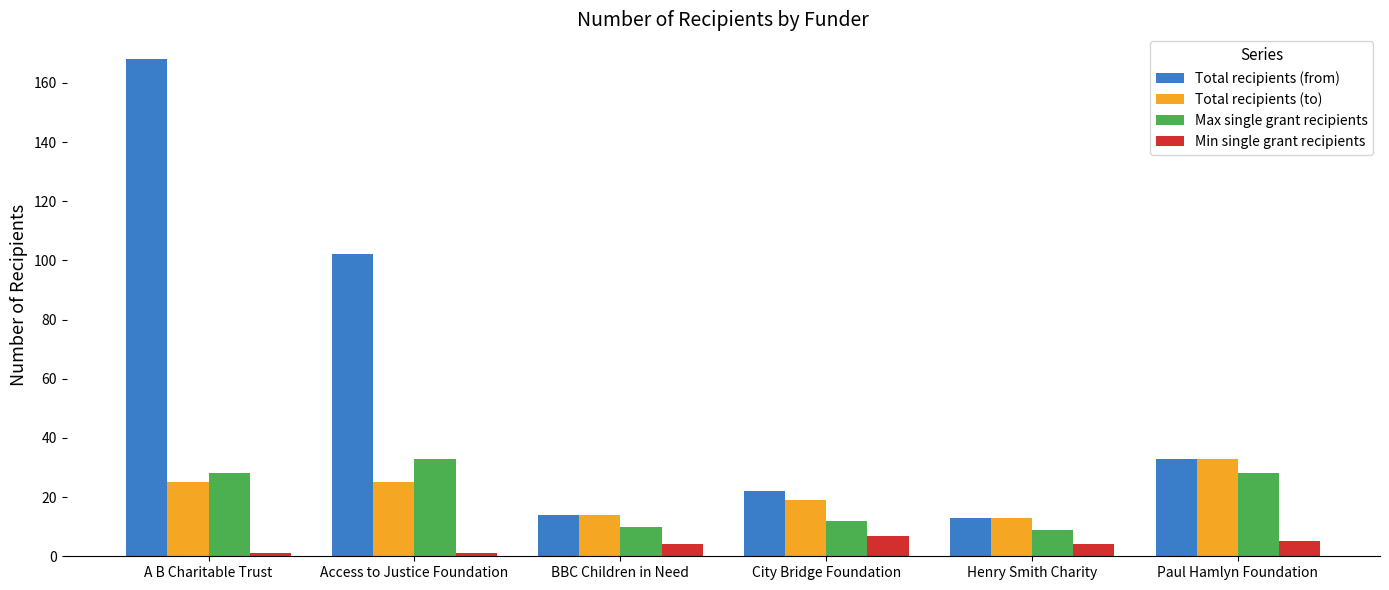

What is the label of the 6th bar from the right?

A B Charitable Trust